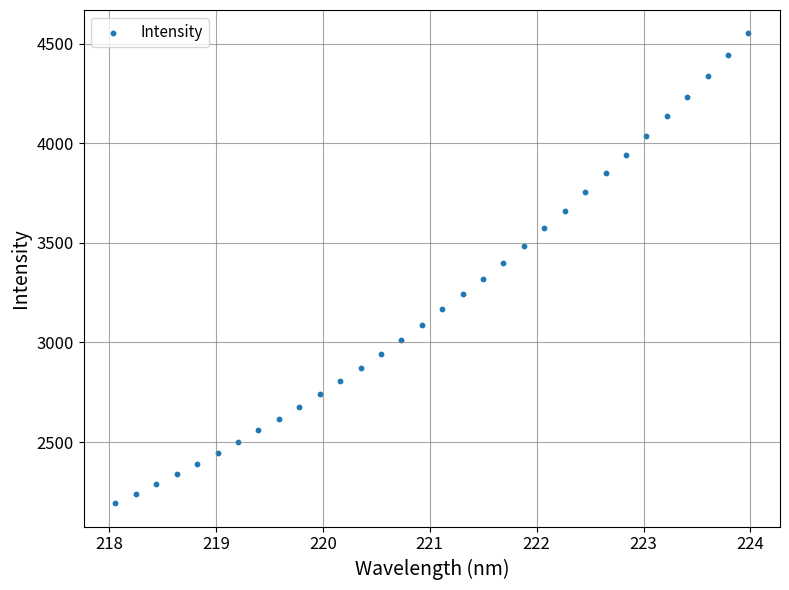

What is the range of X values (max minus min)?

5.9